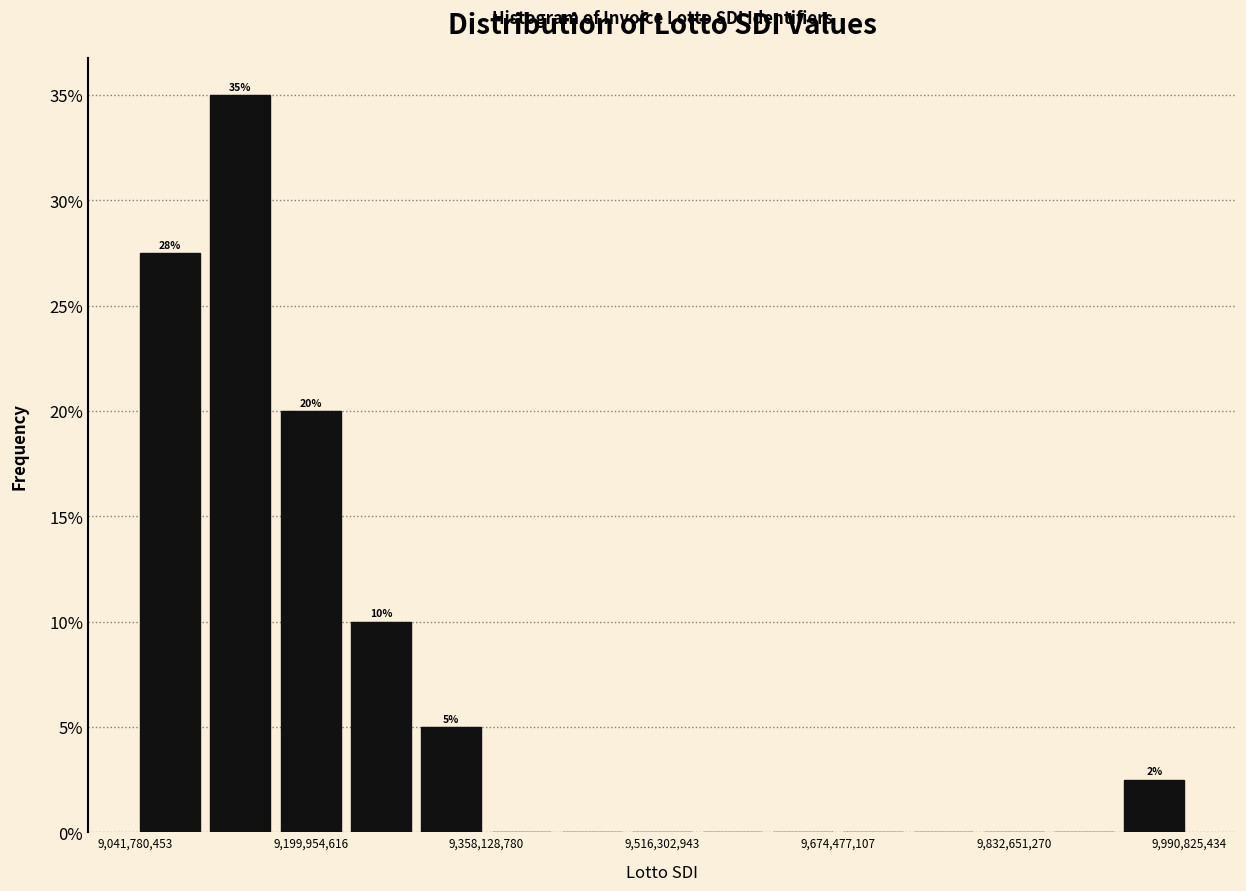

Read against the x-axis, roughly where is the centre of the tallest bar?

9140000000